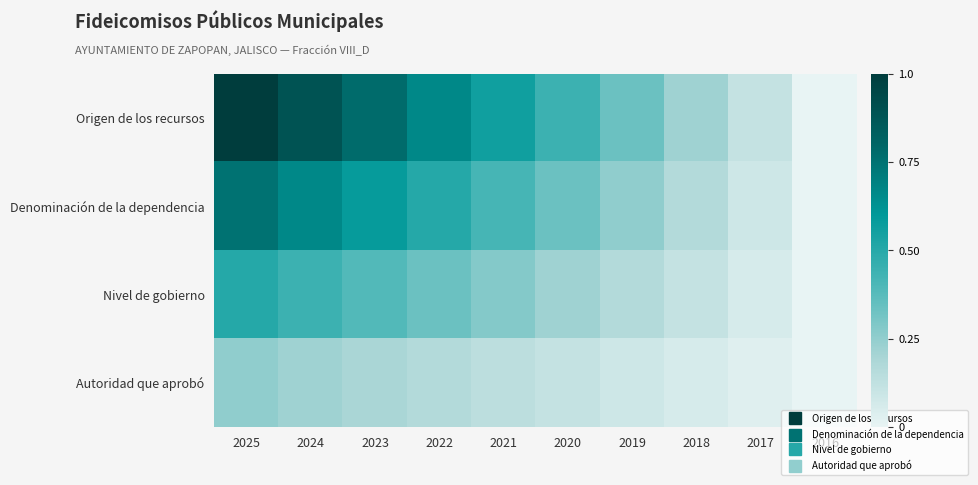

Reading left to right, extract all data points from this chart.

Origen de los recursos: 2025=1.0	2024=0.9	2023=0.8	2022=0.7	2021=0.6	2020=0.4	2019=0.3	2018=0.2	2017=0.1	2016=0.0
Denominación de la dependencia: 2025=0.8	2024=0.7	2023=0.6	2022=0.5	2021=0.4	2020=0.3	2019=0.2	2018=0.2	2017=0.1	2016=0.0
Nivel de gobierno: 2025=0.5	2024=0.4	2023=0.4	2022=0.3	2021=0.3	2020=0.2	2019=0.2	2018=0.1	2017=0.1	2016=0.0
Autoridad que aprobó: 2025=0.2	2024=0.2	2023=0.2	2022=0.2	2021=0.1	2020=0.1	2019=0.1	2018=0.1	2017=0.0	2016=0.0